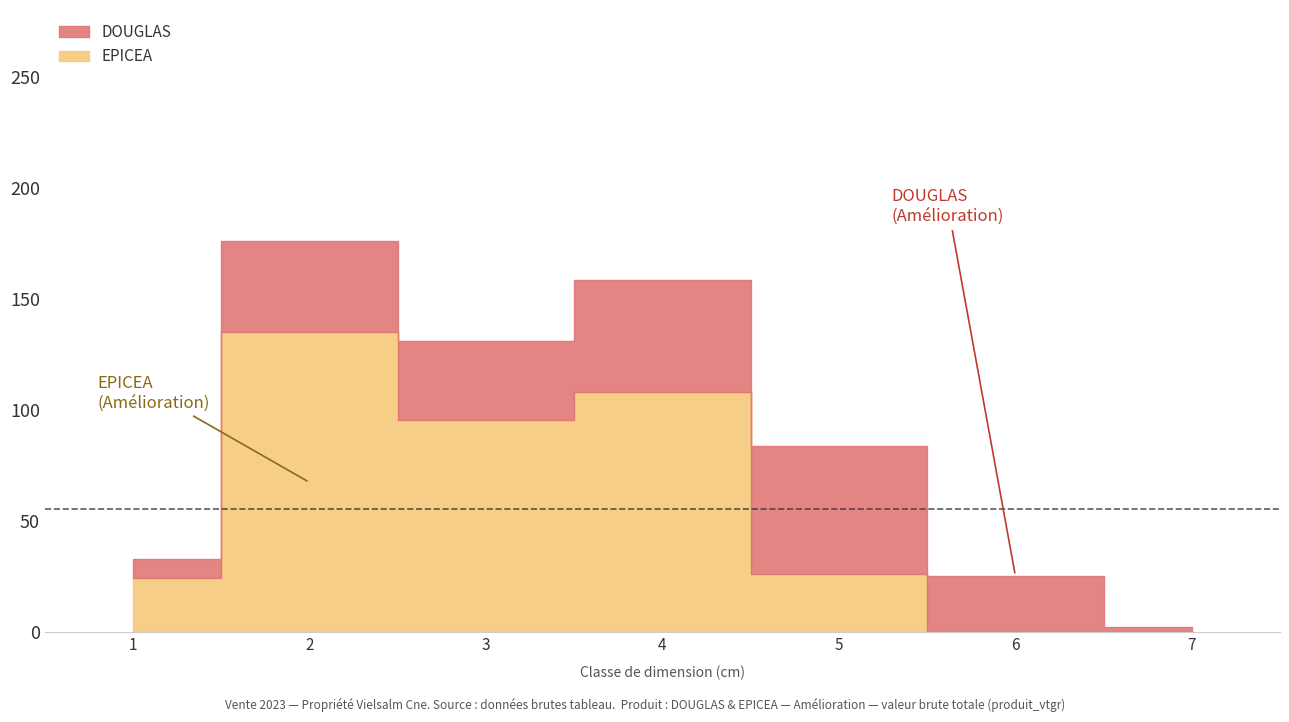

Between 3 and 7, which series saw the biggest shift?

EPICEA